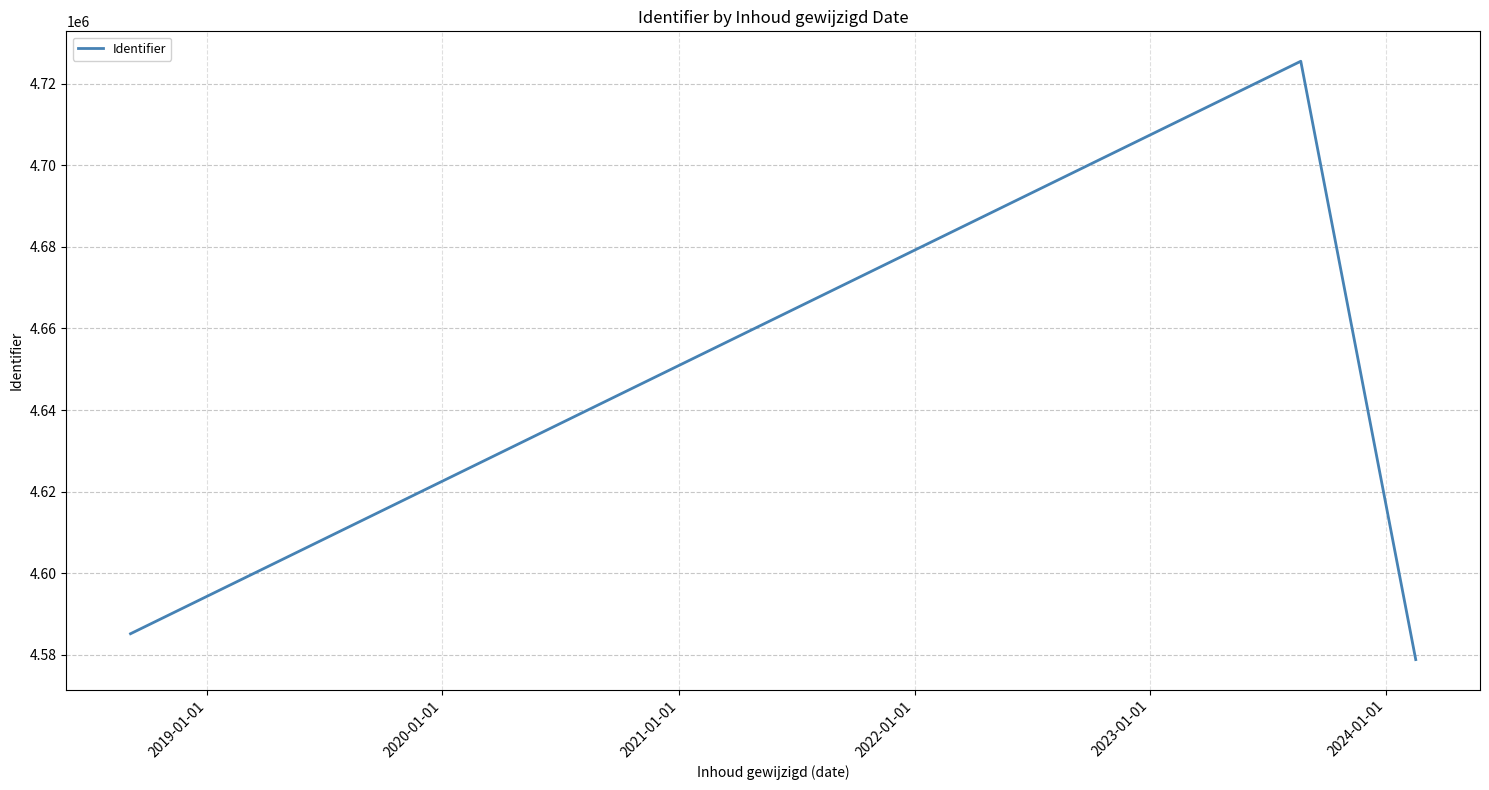

What is the minimum value shown in the chart?

4578839.5